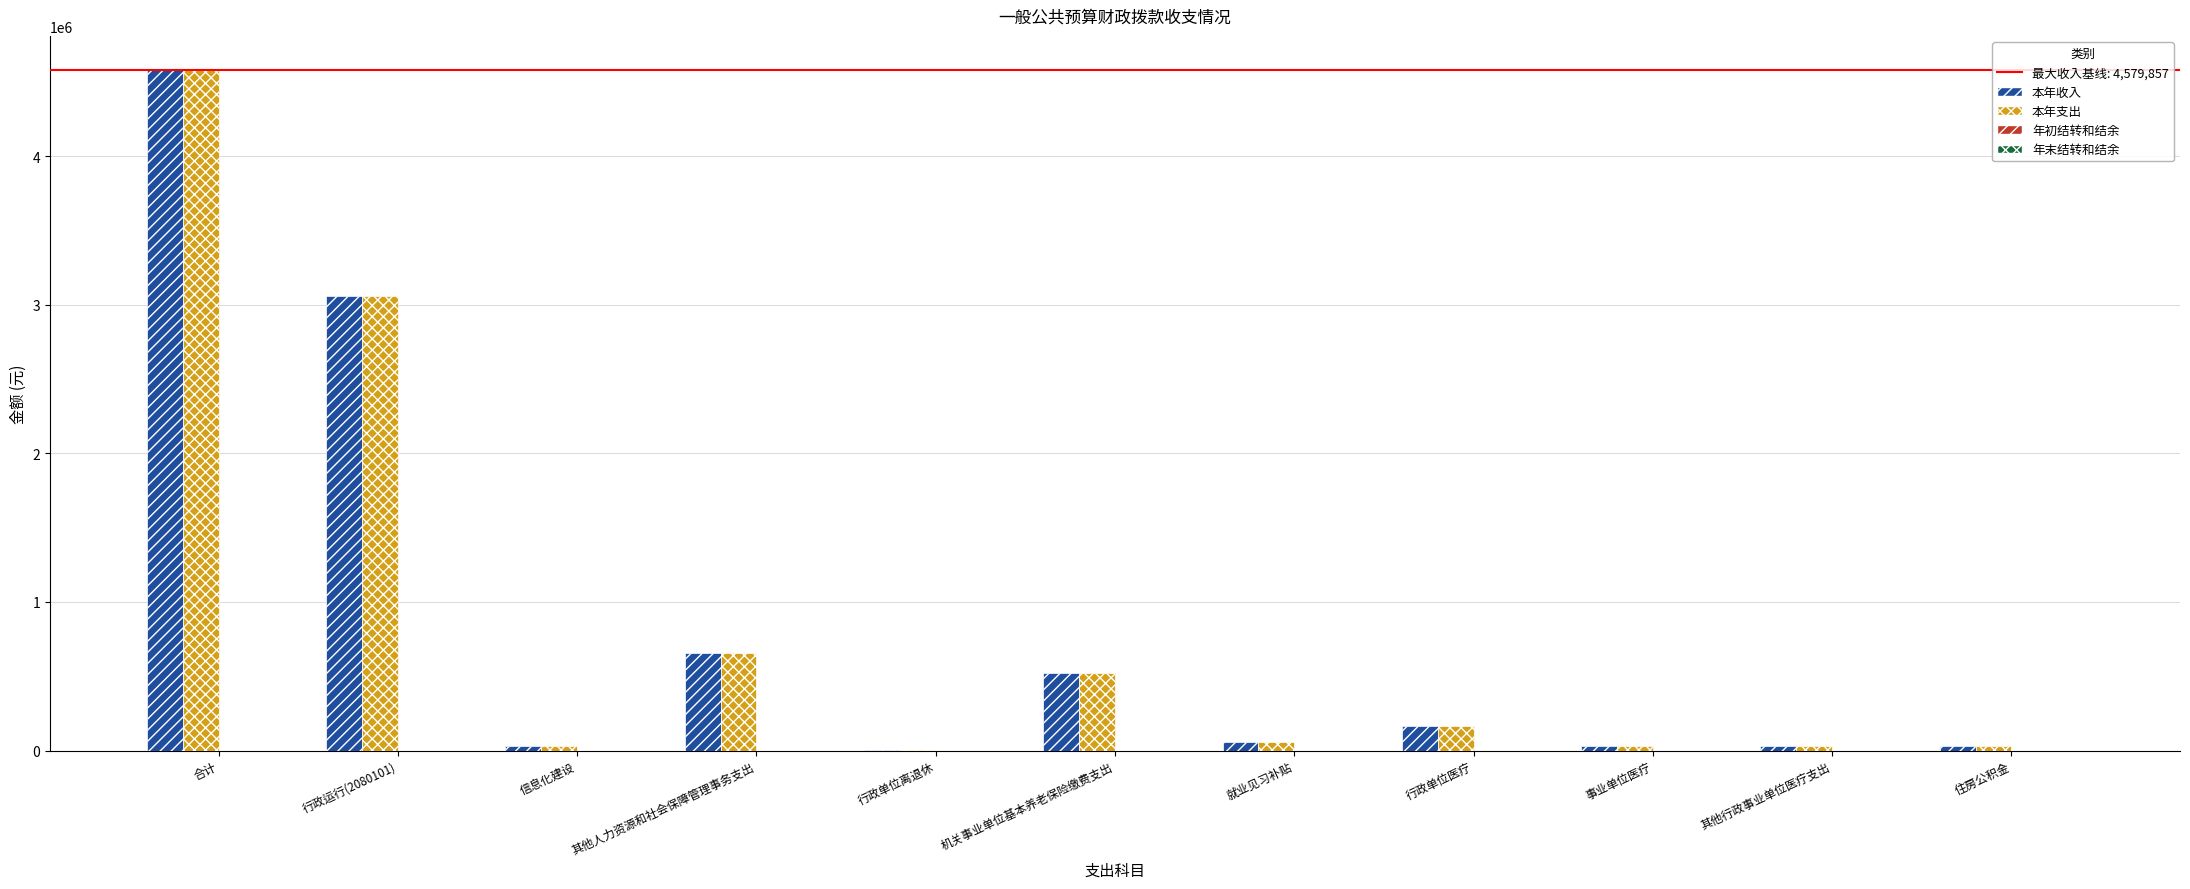

Is it true that 本年支出 equals 4579857.0 at 合计?

True